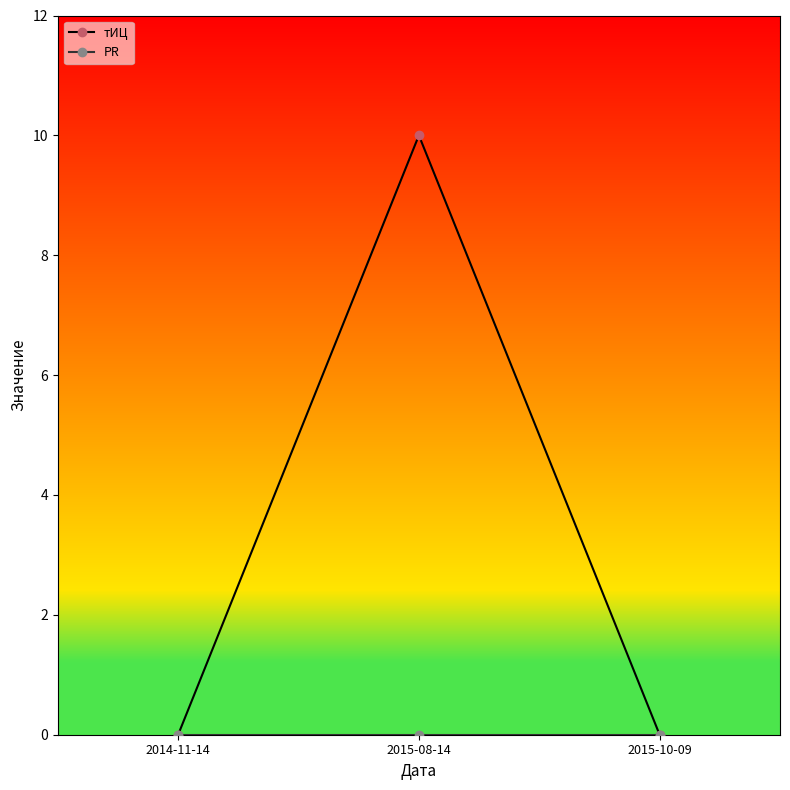

What position from the right is 2015-10-09?

1